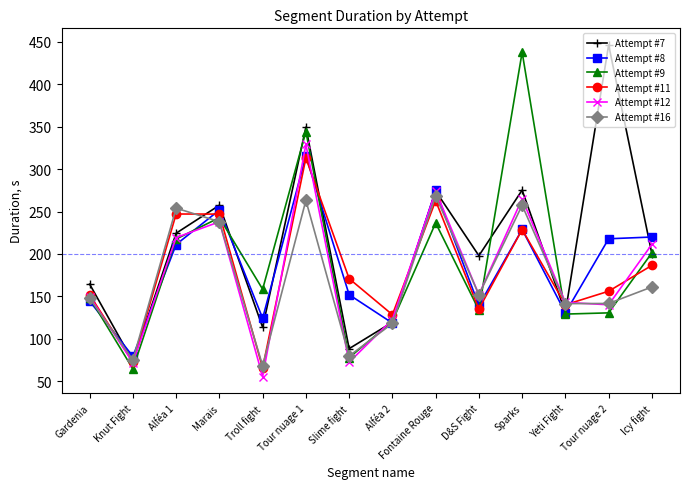

Which category has the lowest value in the Attempt #8 series?

Knut Fight